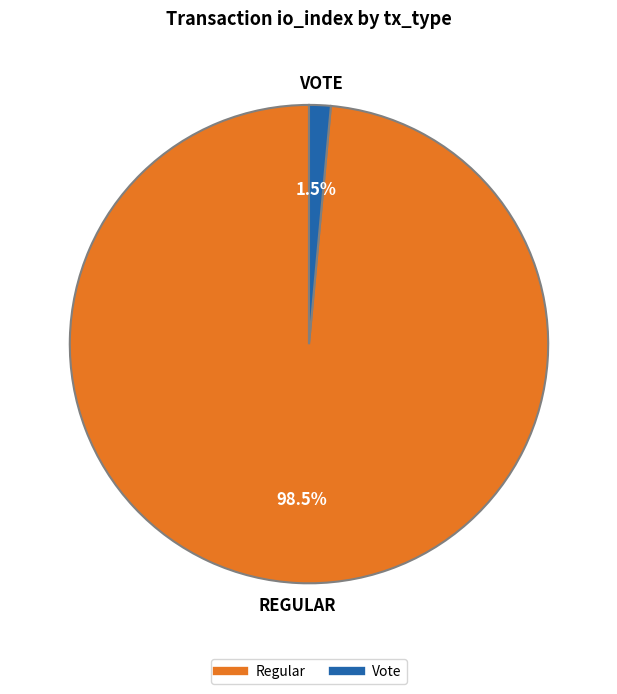

To the nearest percent, what is the difference between the Regular and Vote slice percentages?

97%